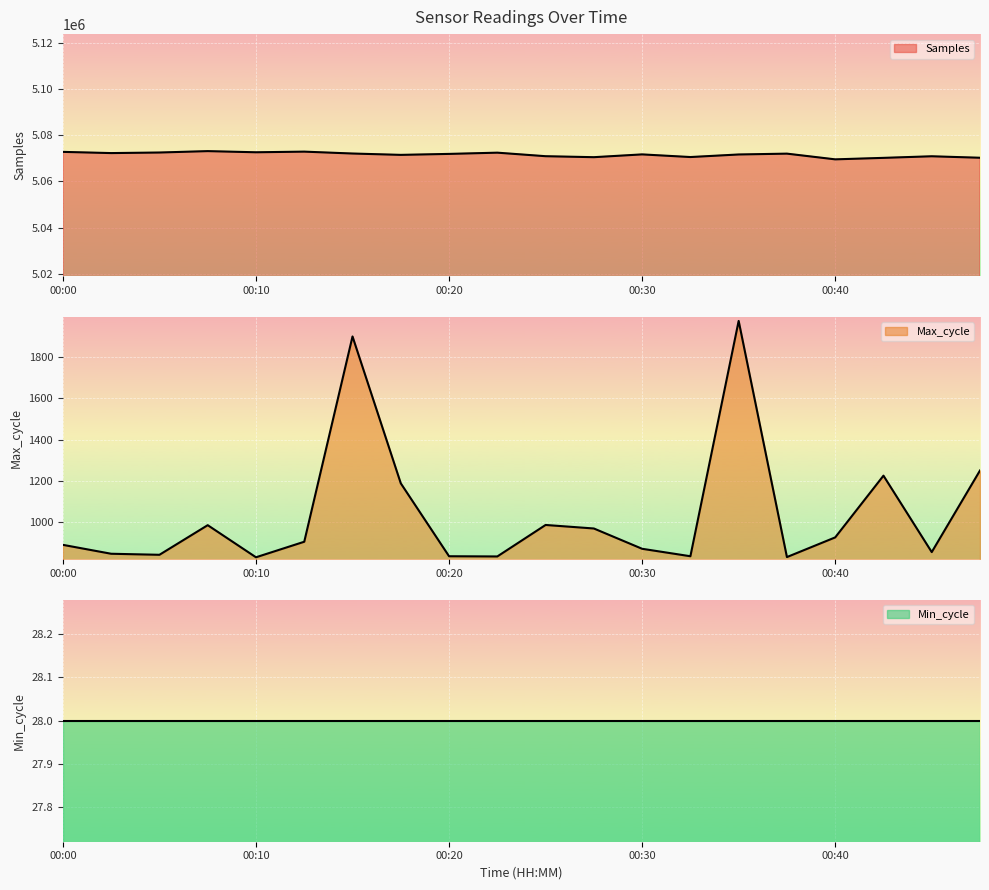

True or false: Samples and Max_cycle cross at least once.

False